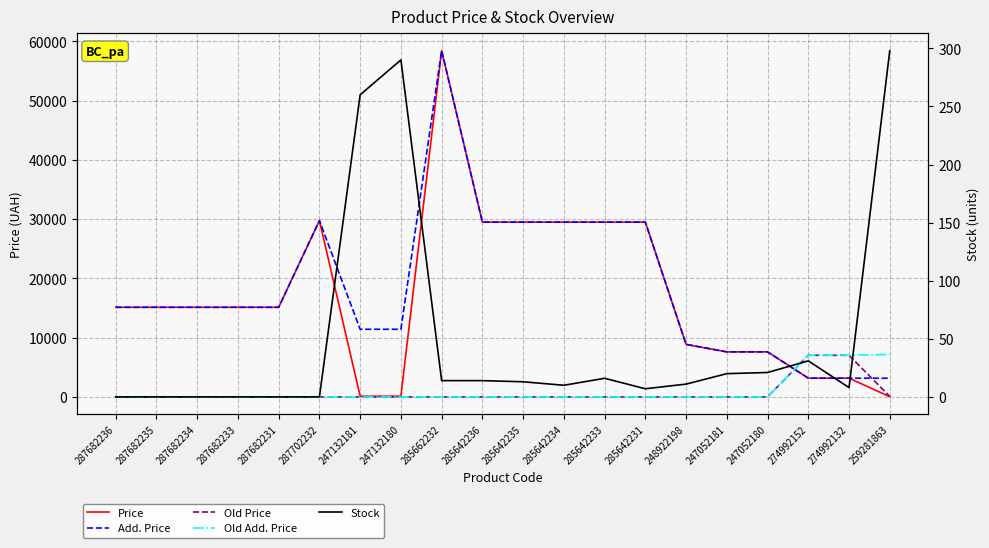

How many data points in Stock are less than 13?

10